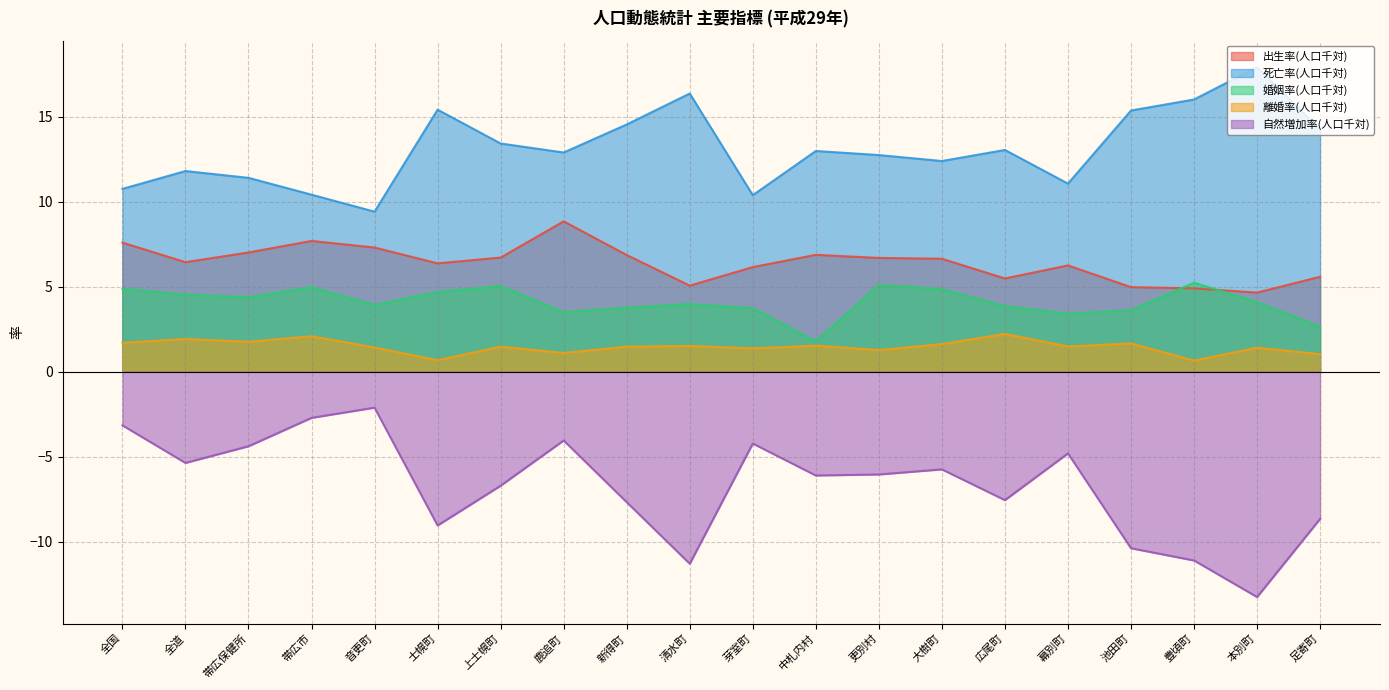

True or false: 婚姻率(人口千対) has a value of 6.7 at 全道.

False